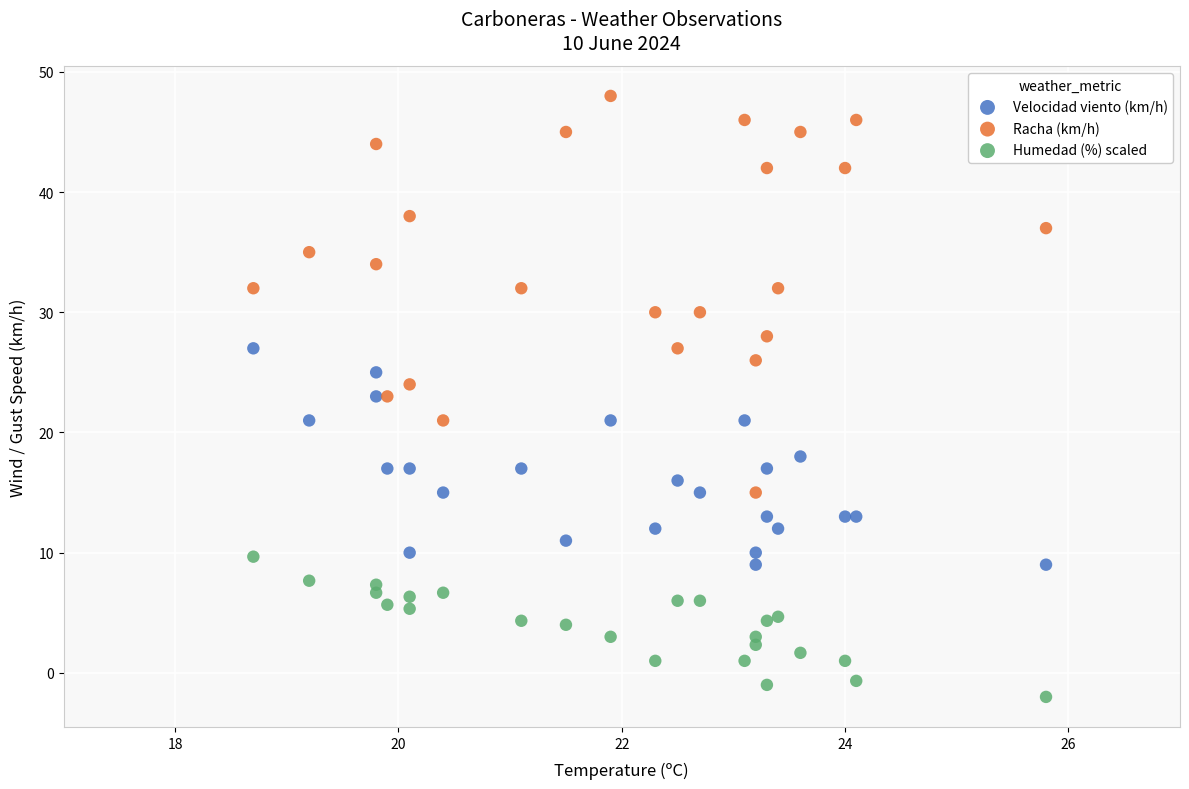

Which series has the widest spread of Y values?

Racha (km/h)